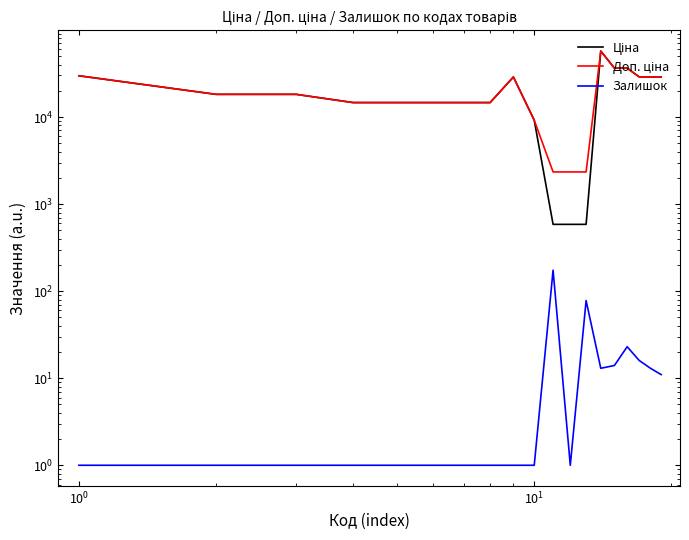

Rank the series by their maximum value, from lowest to highest.

Залишок, Ціна, Доп. ціна